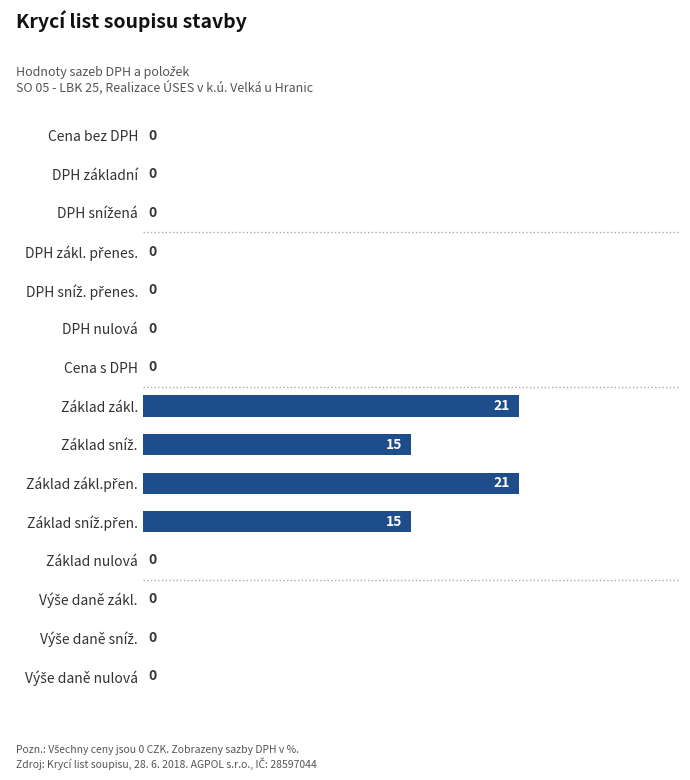

What is the greatest value displayed?

21